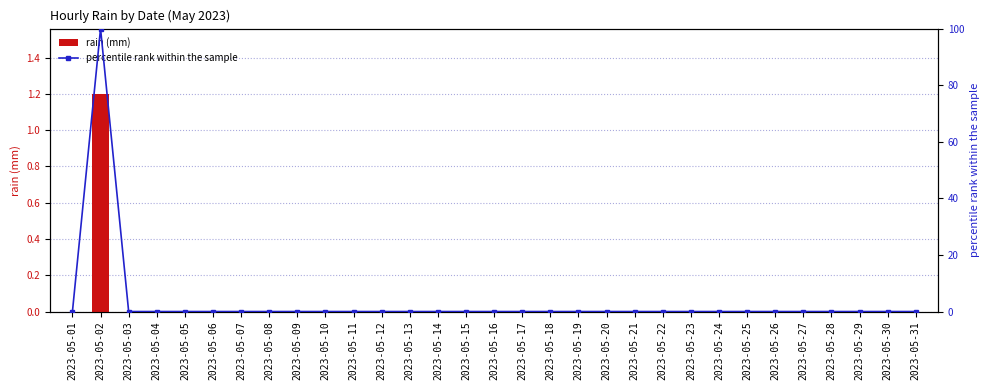

How many categories are shown in the chart?

31